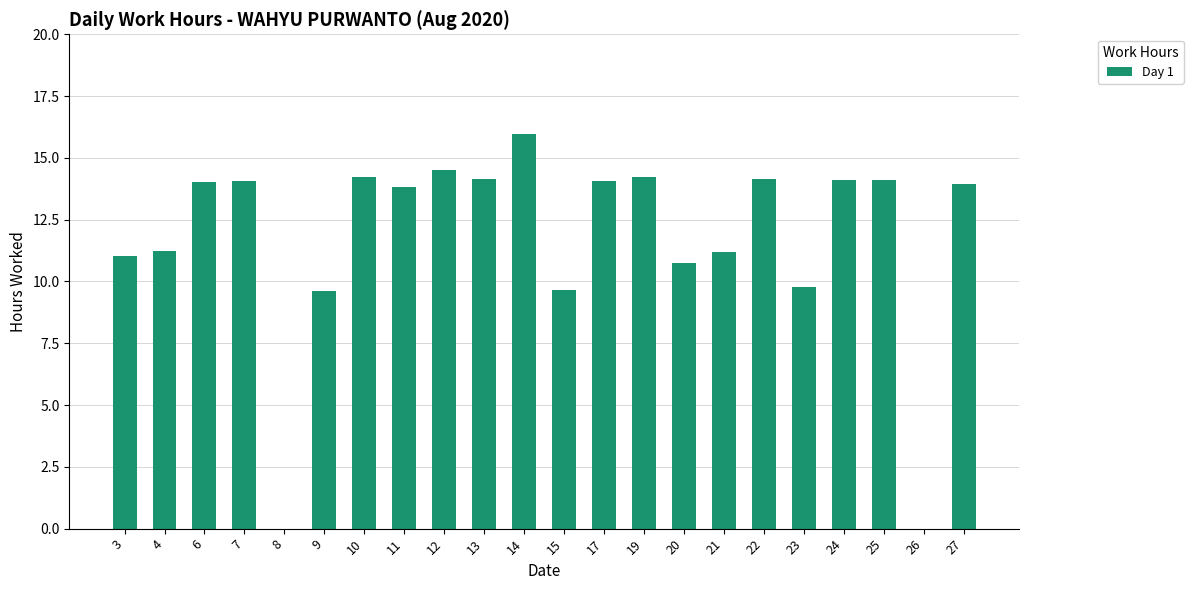

The chart shows a value of 6.2 at 7. True or false?

False